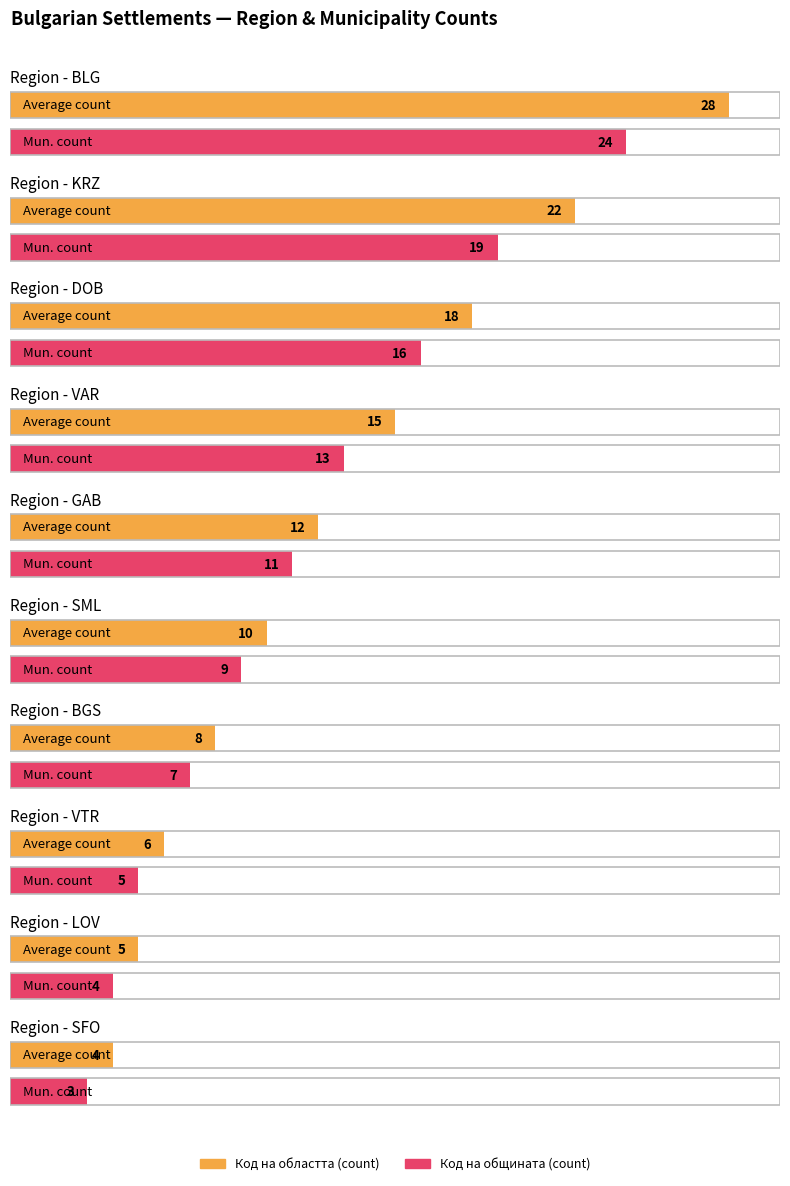

Is it true that Код на областта (count) equals 15 at VAR?

True